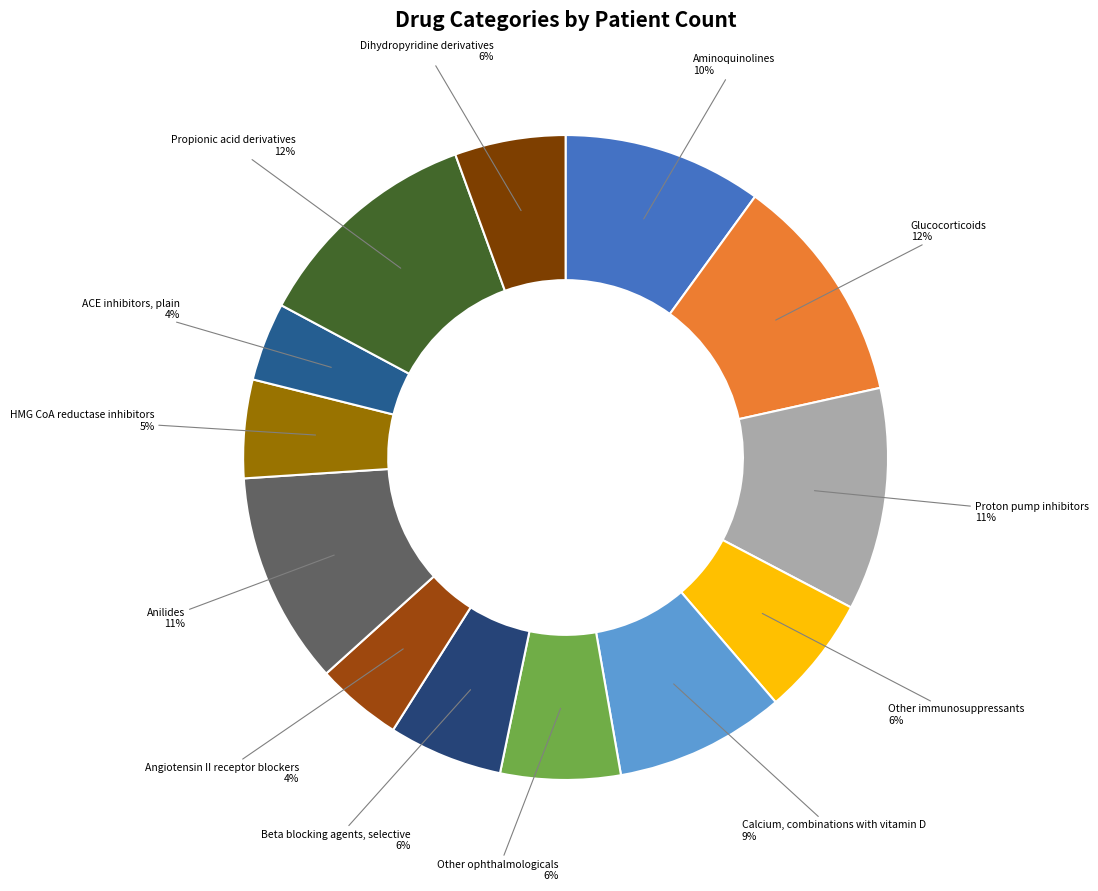

Count the number of slices in the pie.

13